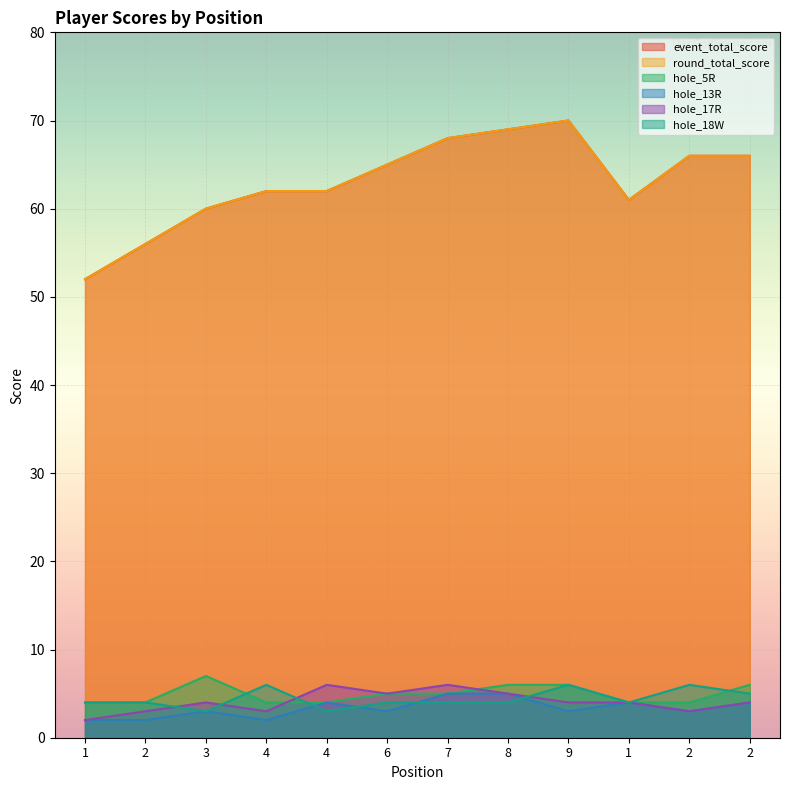

At which label does event_total_score first exceed 65?

7